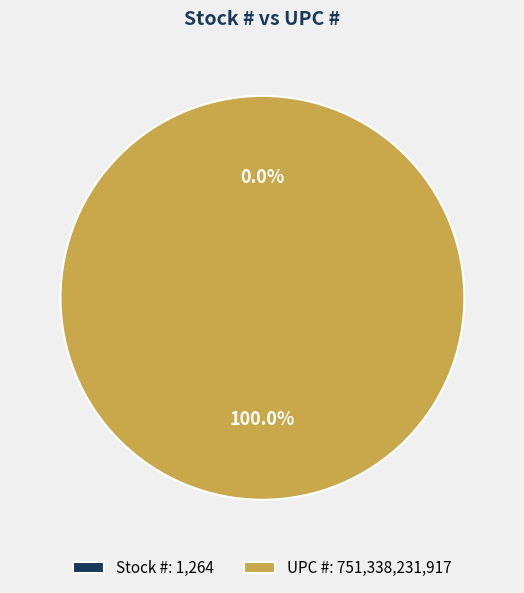

Which slice is the smallest?

Stock #